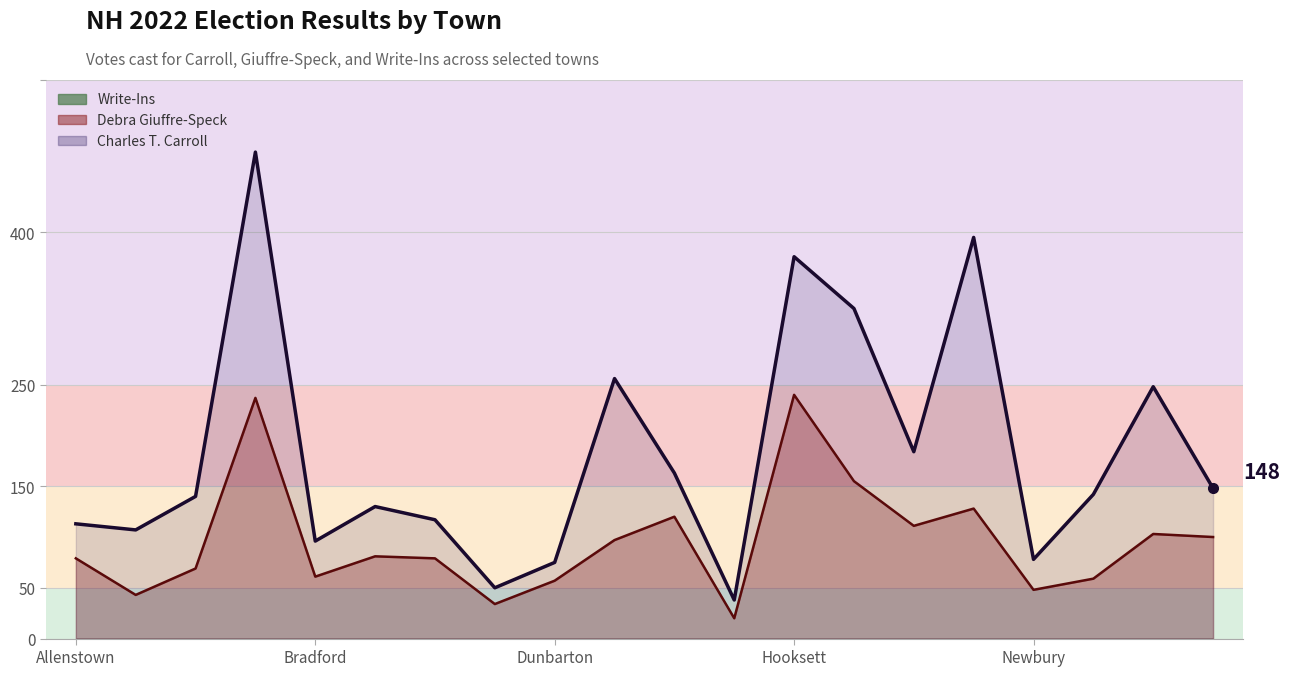

At which label does Charles T. Carroll reach its minimum?

Hill